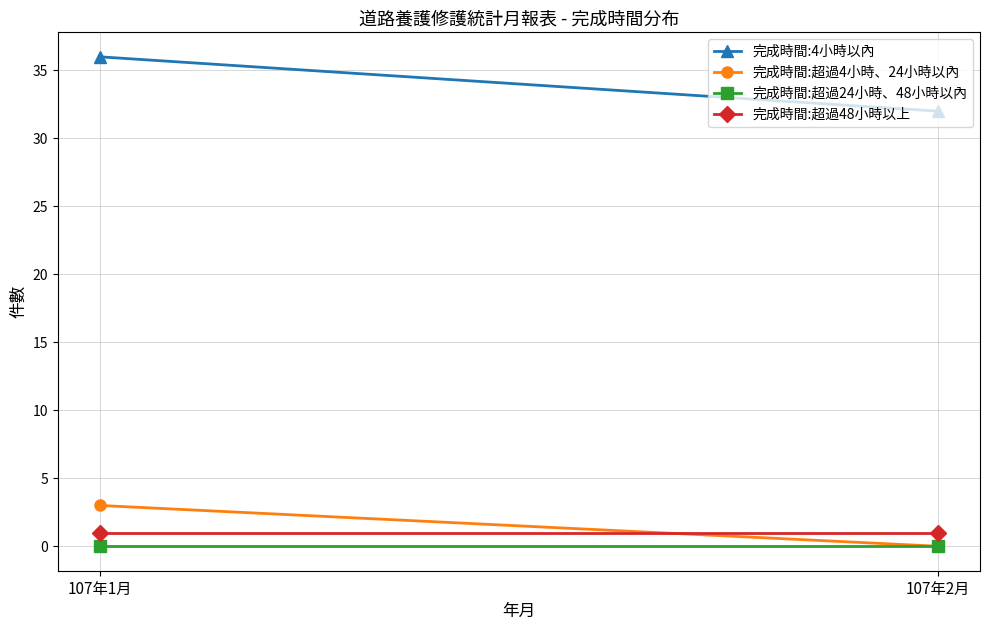

What is the spread (max minus min) of values at 107年2月?

32